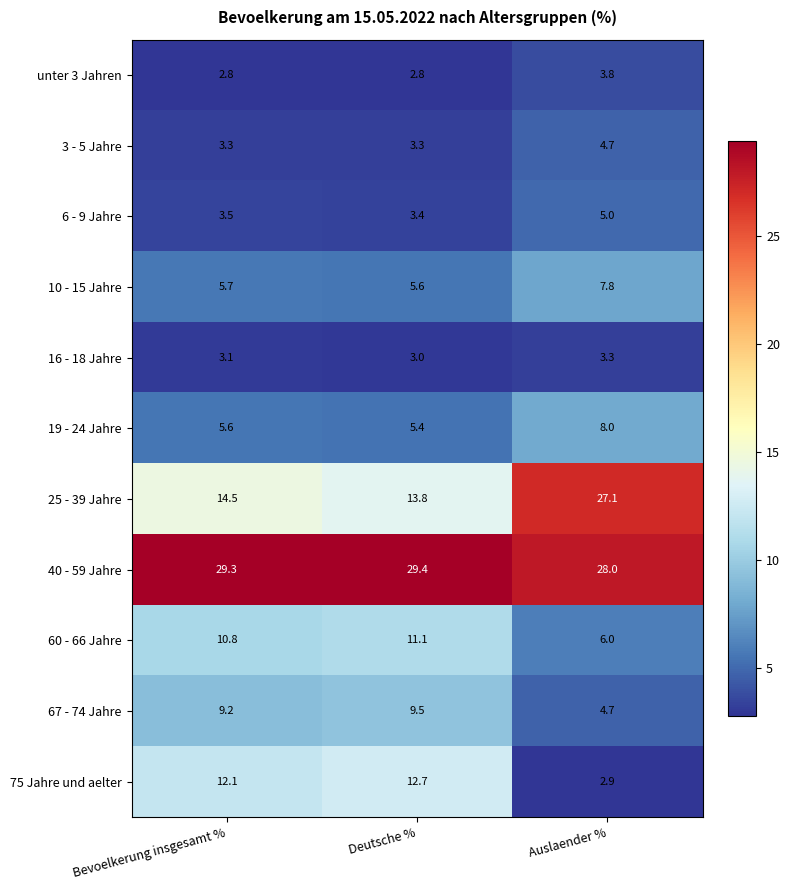

At which label is 10 - 15 Jahre closest to 6?

Bevoelkerung insgesamt %